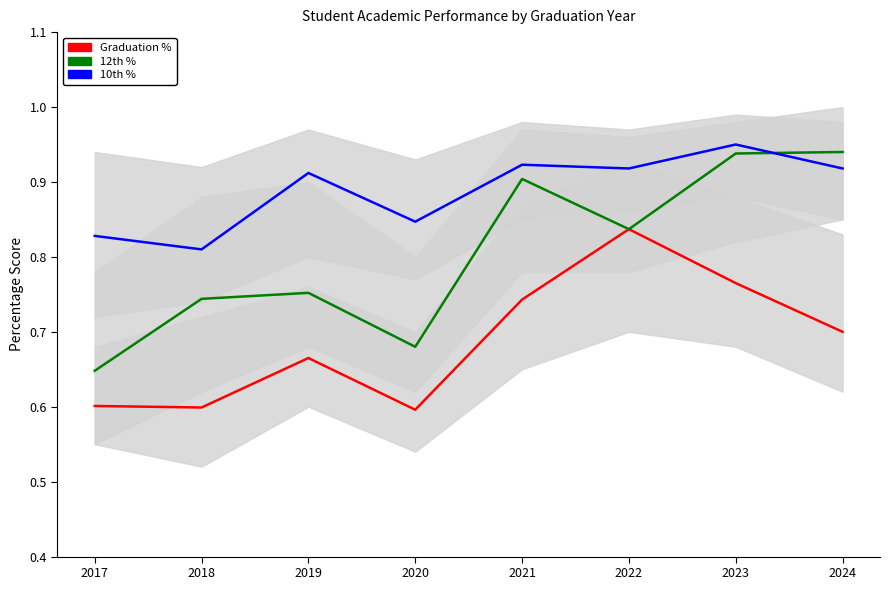

Count the Graduation % values in the range 0 to 1.

8